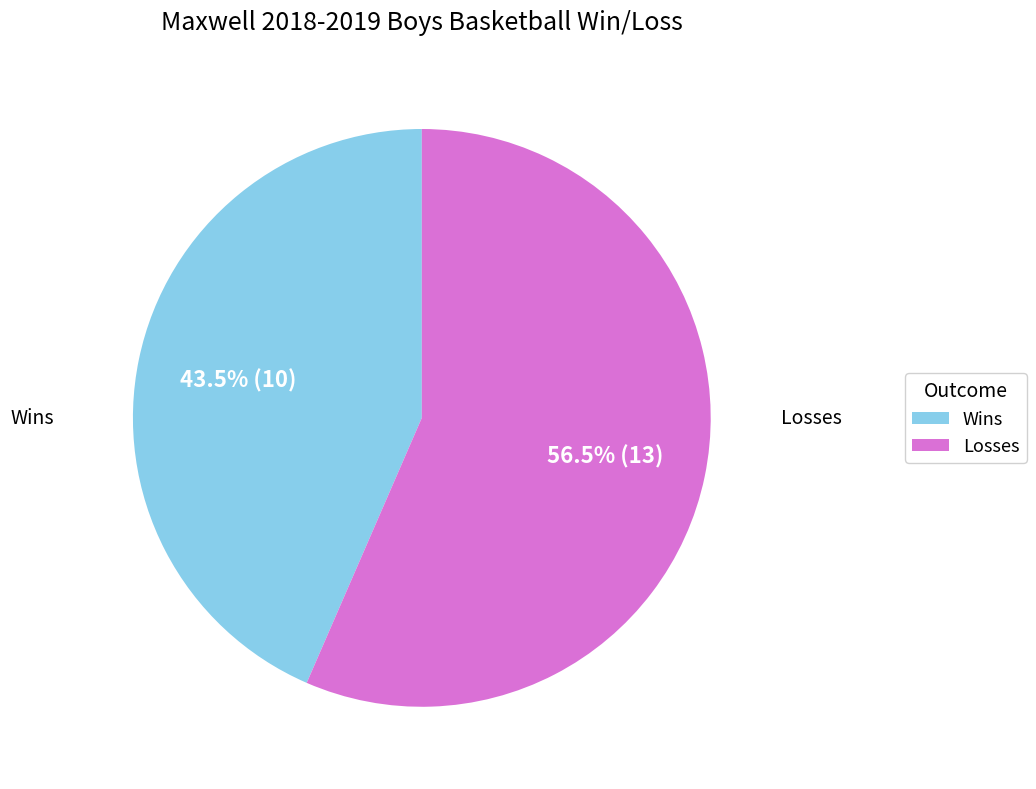

Which slice represents more than half of the pie?

Losses